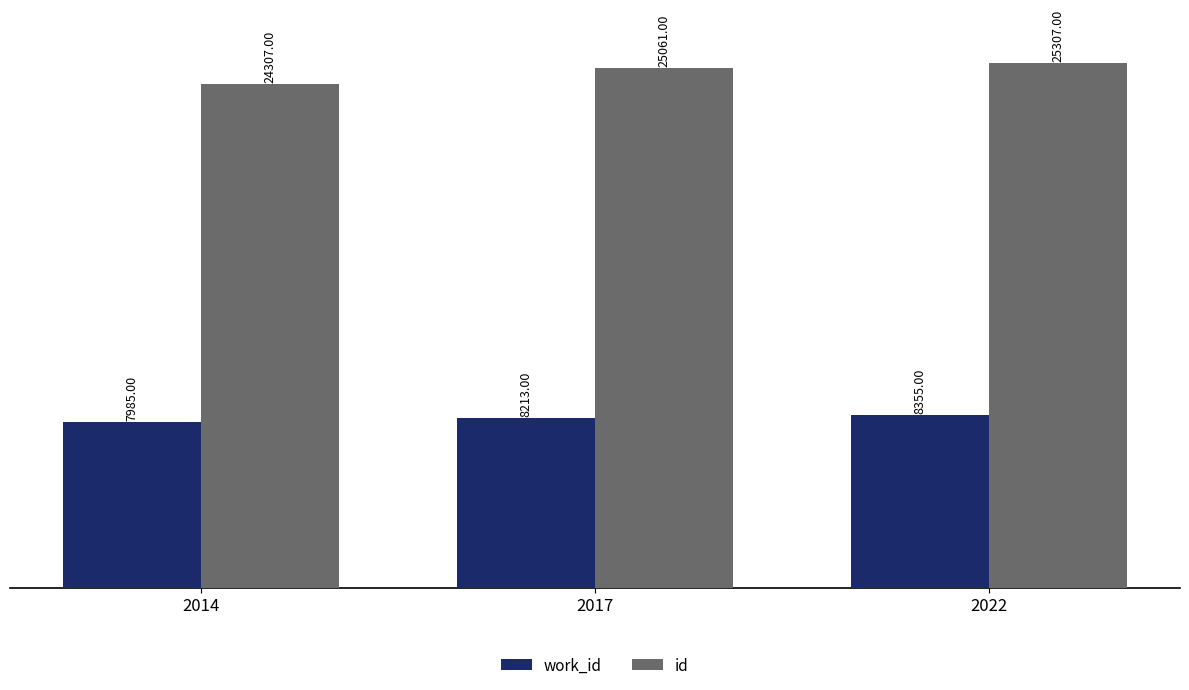

True or false: work_id has a value of 1791 at 2022.

False